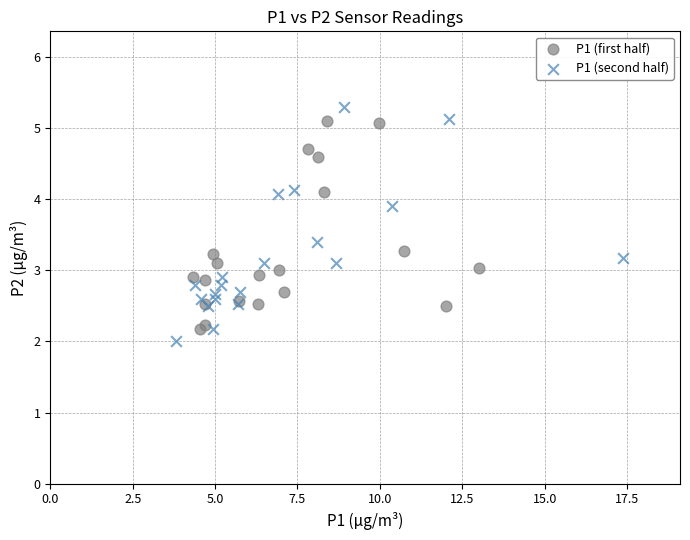

Which series has the widest spread of Y values?

P1 (second half)